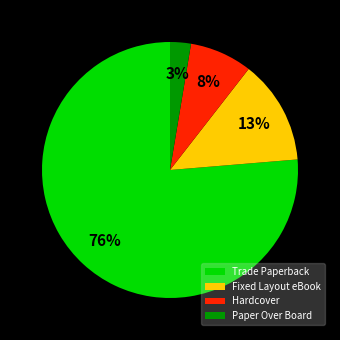

To the nearest percent, what portion does Fixed Layout eBook represent?

13%